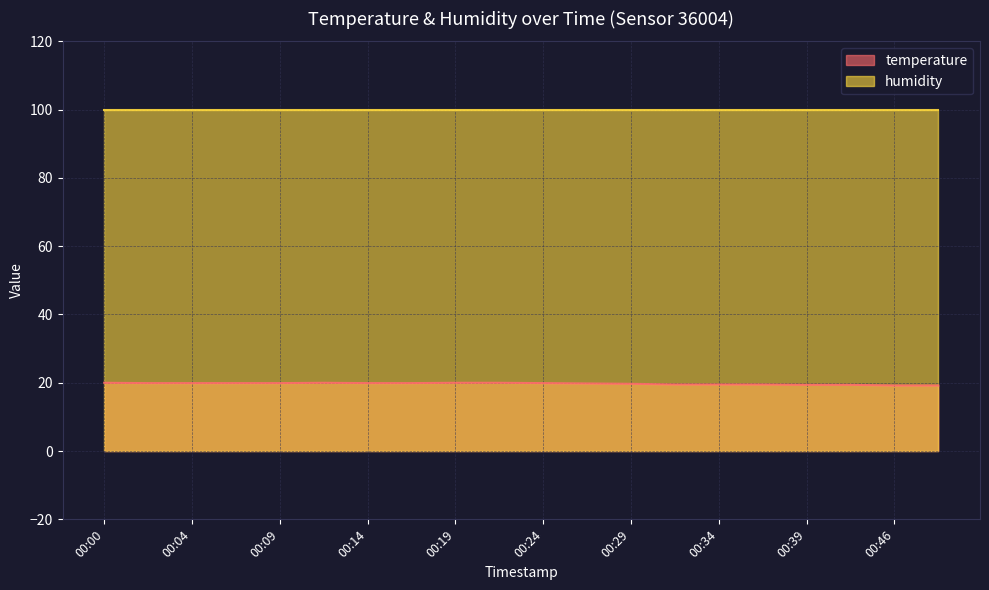

What is the difference between the maximum and minimum values?

0.8